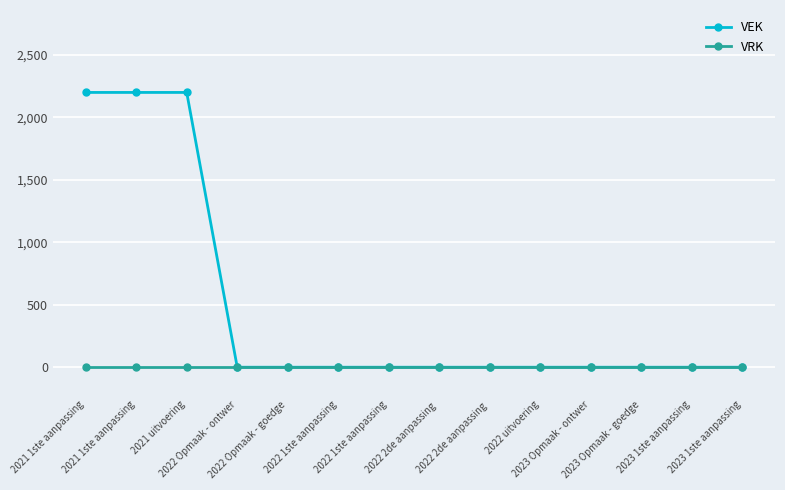

What are all the series names shown in the legend?

VEK, VRK